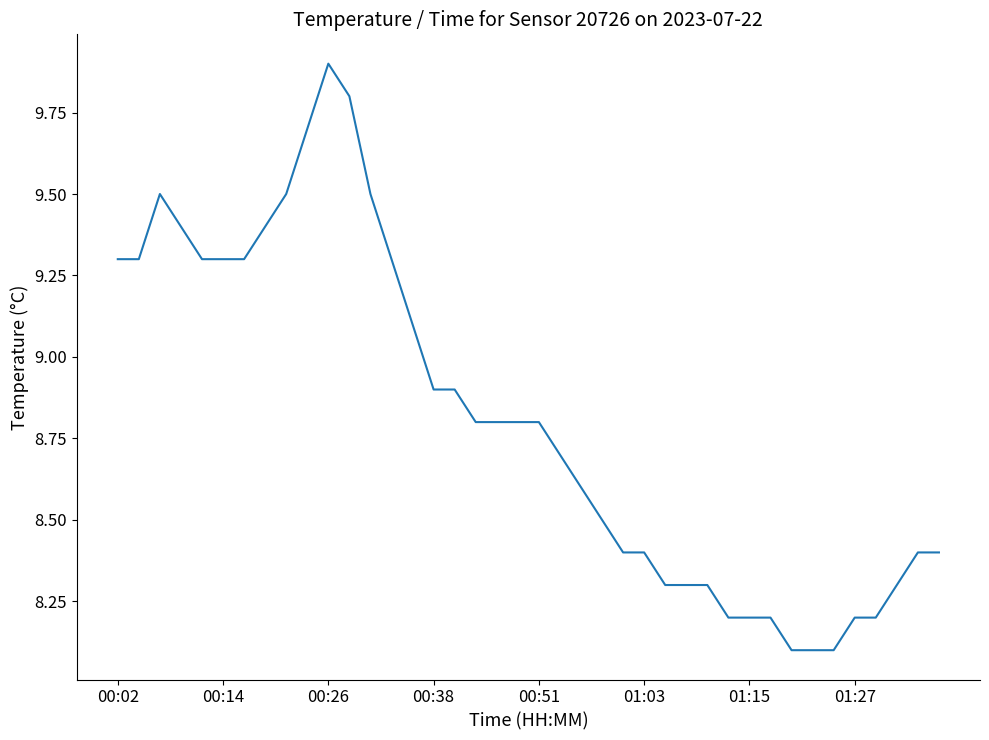

What is the difference between the maximum and minimum values?

1.8